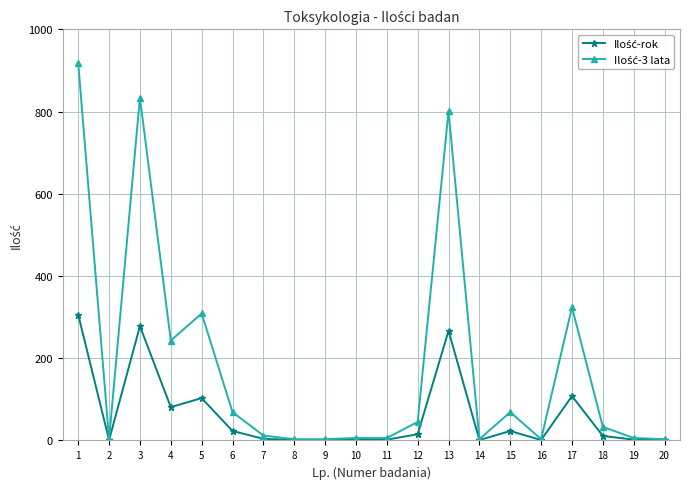

What is the difference between the highest and lowest values at 18?

22